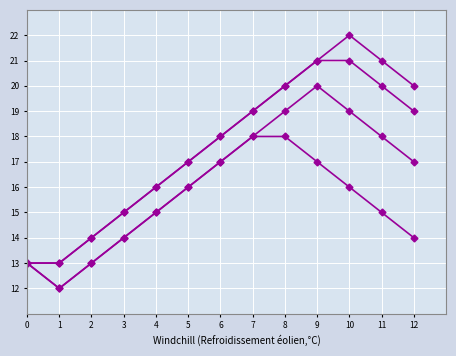

Count the number of categories in the chart.

13